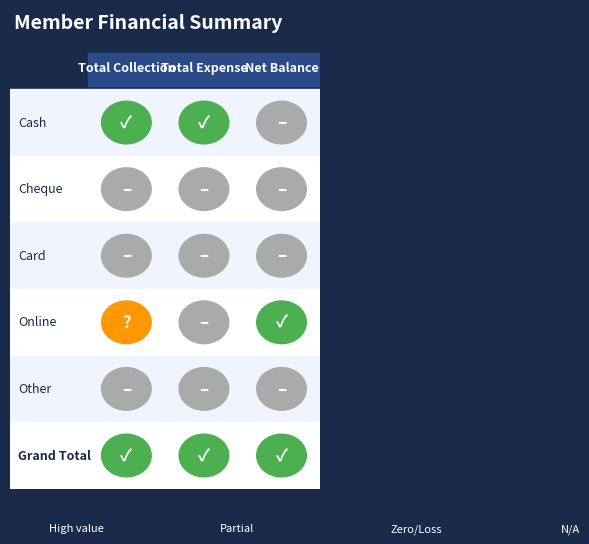

Reading left to right, what are all the values shown in this chart?

Cash: 0=24750	1=24750	2=0
Cheque: 0=0	1=0	2=0
Card: 0=0	1=0	2=0
Online: 0=500	1=0	2=500
Other: 0=0	1=0	2=0
Grand Total: 0=25250	1=24750	2=500